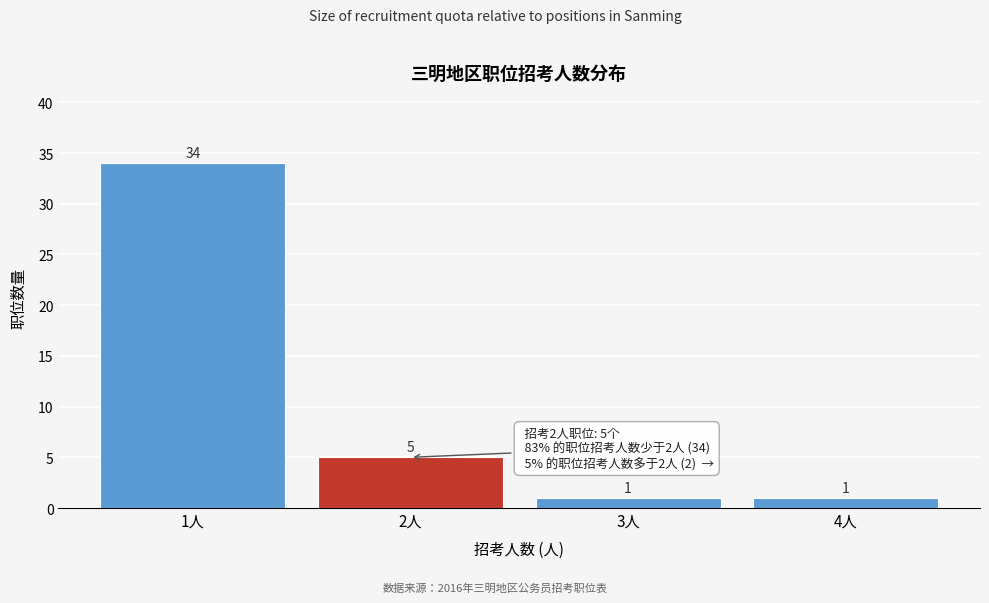

Reading left to right, extract all data points from this chart.

34	5	1	1